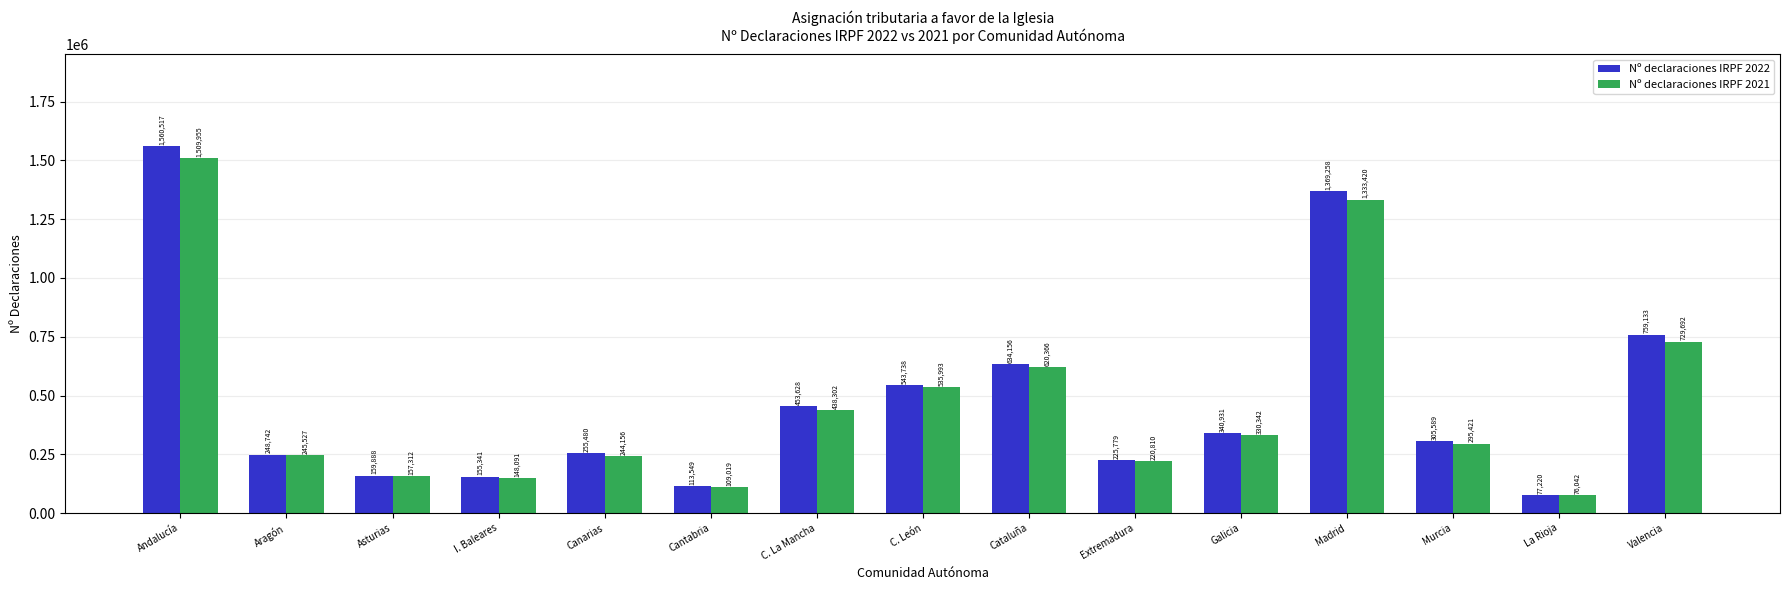

Rank the series by their maximum value, from highest to lowest.

Nº declaraciones IRPF 2022, Nº declaraciones IRPF 2021